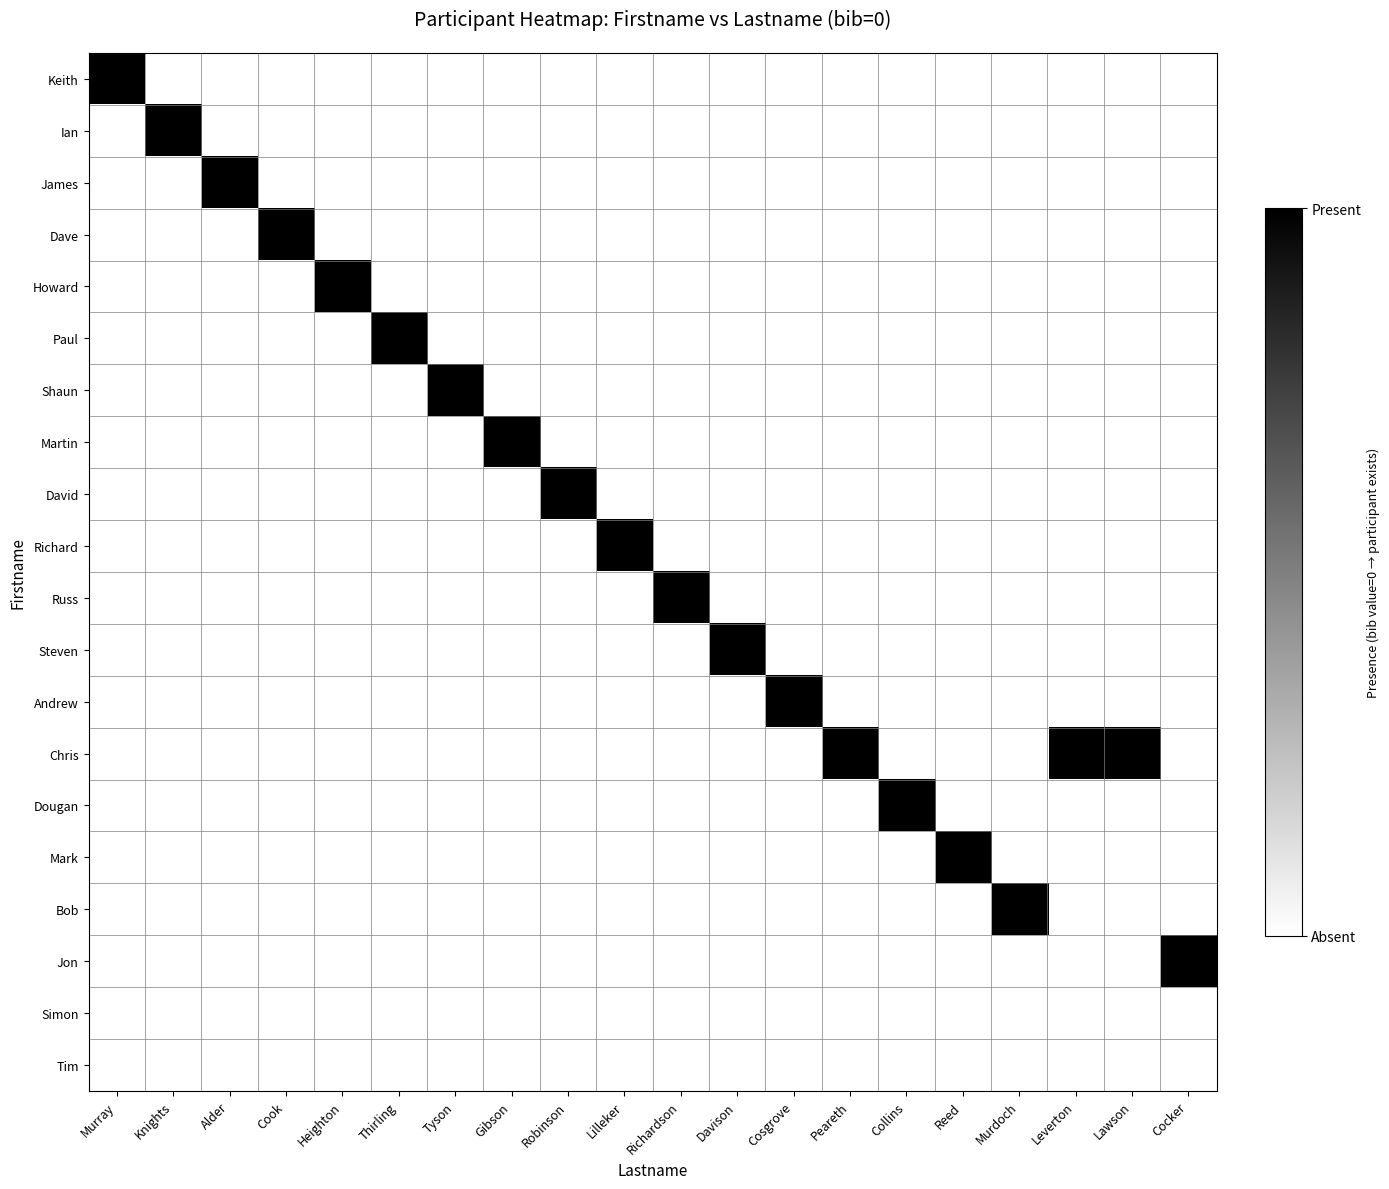

Which series has the largest total across all categories?

Chris